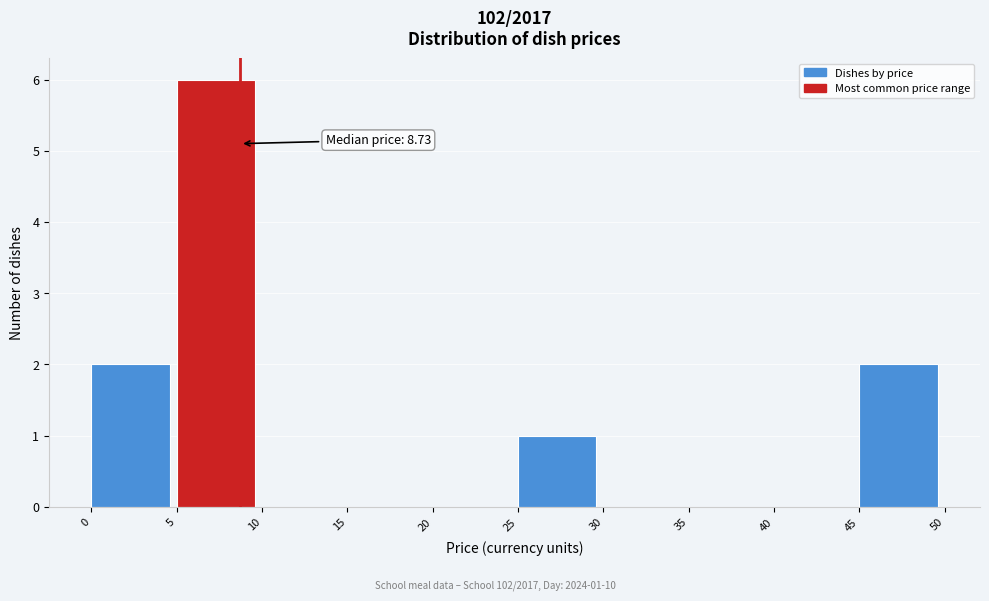

Over which range of the x-axis is the bar tallest?

5 to 10